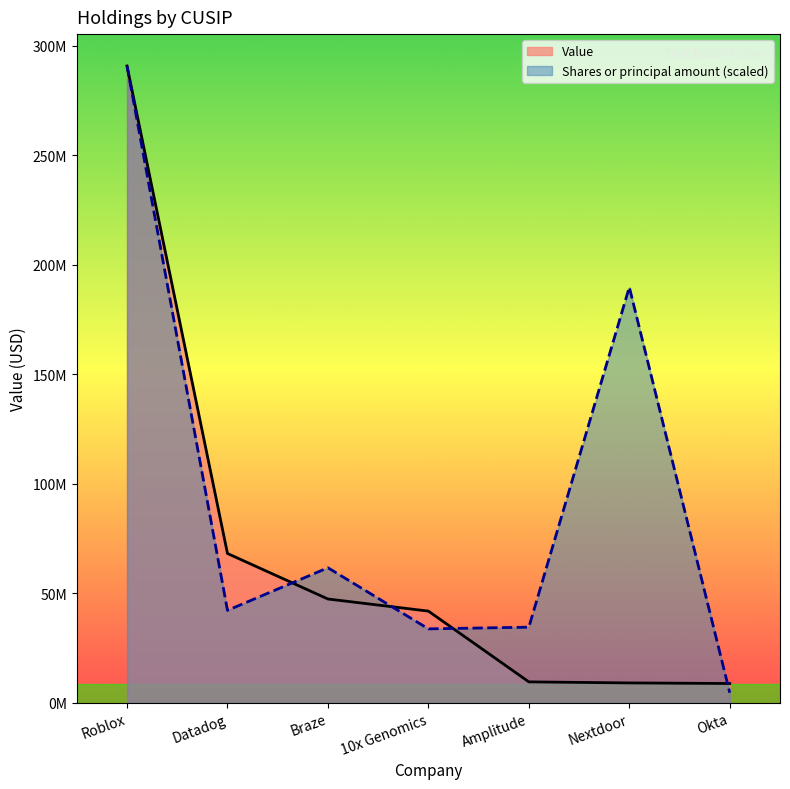

What is the total value across all series at 10x Genomics?

75628086.9